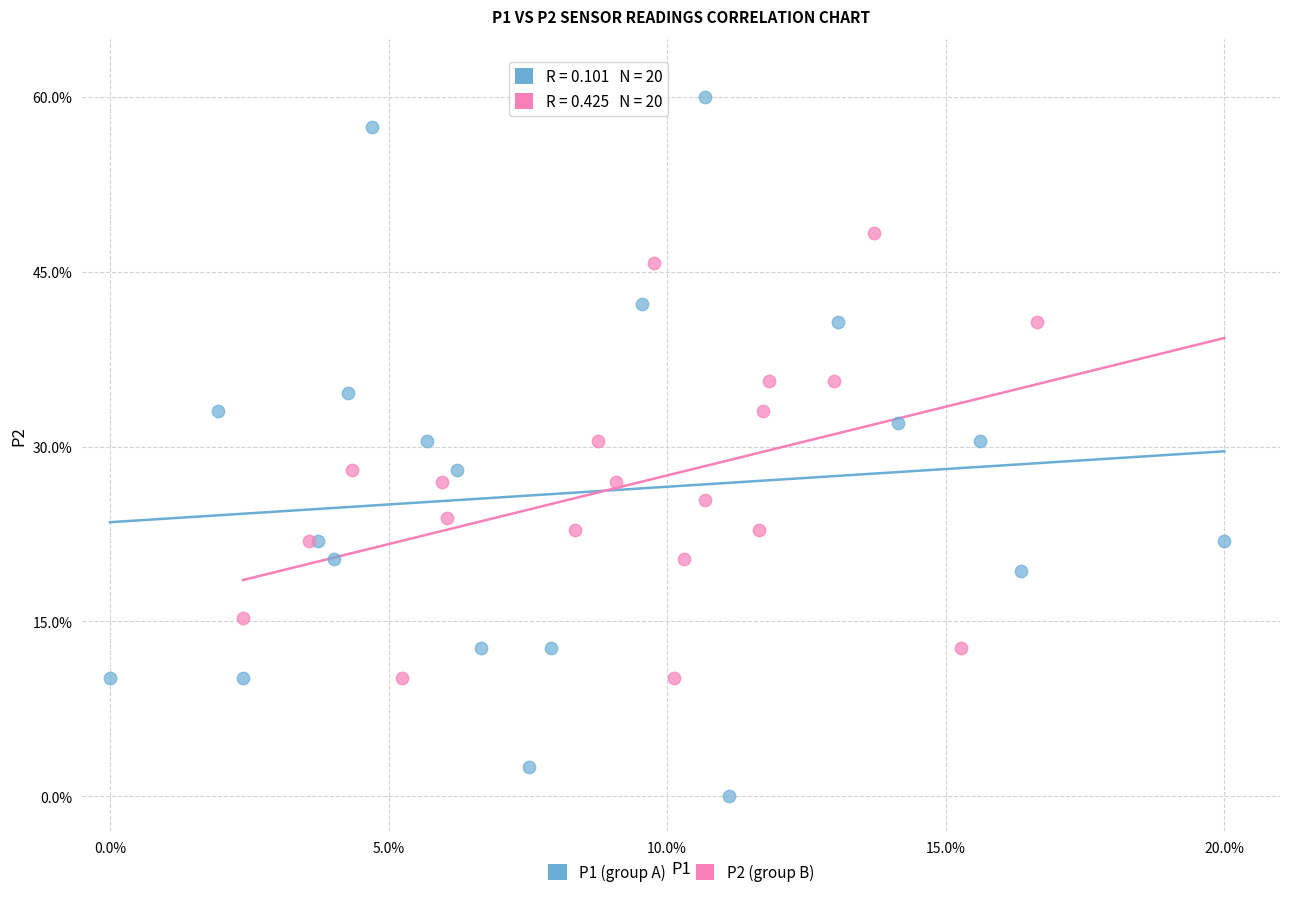

Which series reaches the minimum Y coordinate?

P1 (group A)